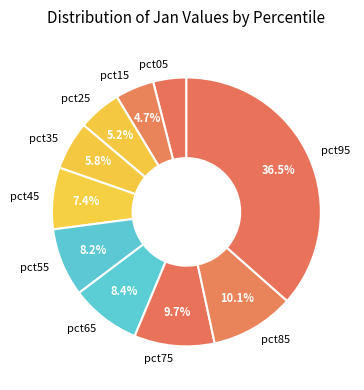

What is the total percentage of pct85 and pct45?

17.5%